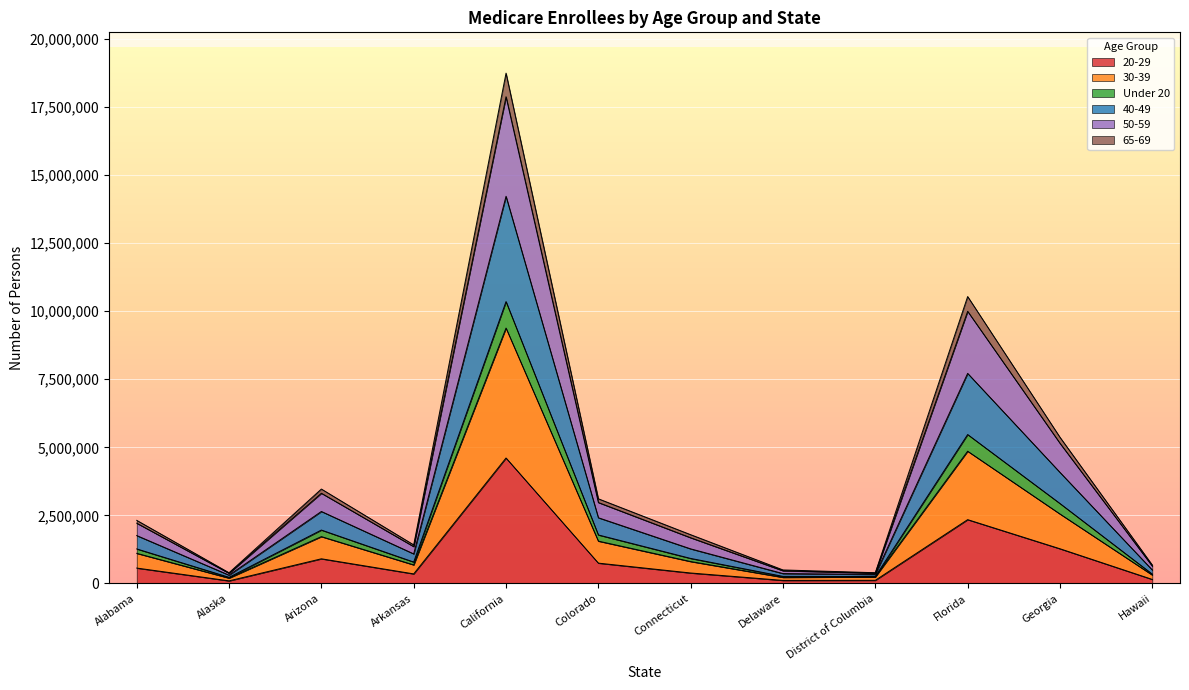

At which category is the sum across all series the highest?

California